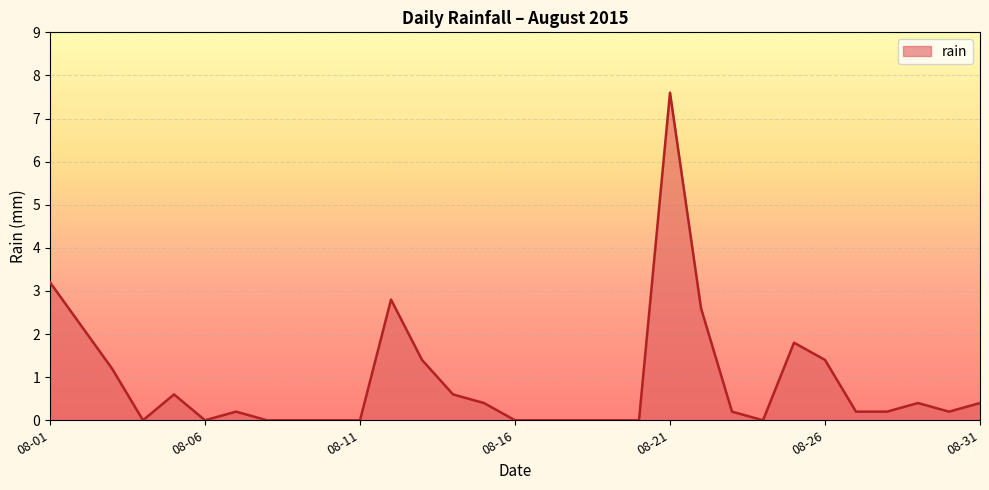

What is the difference between the maximum and minimum values?

7.6